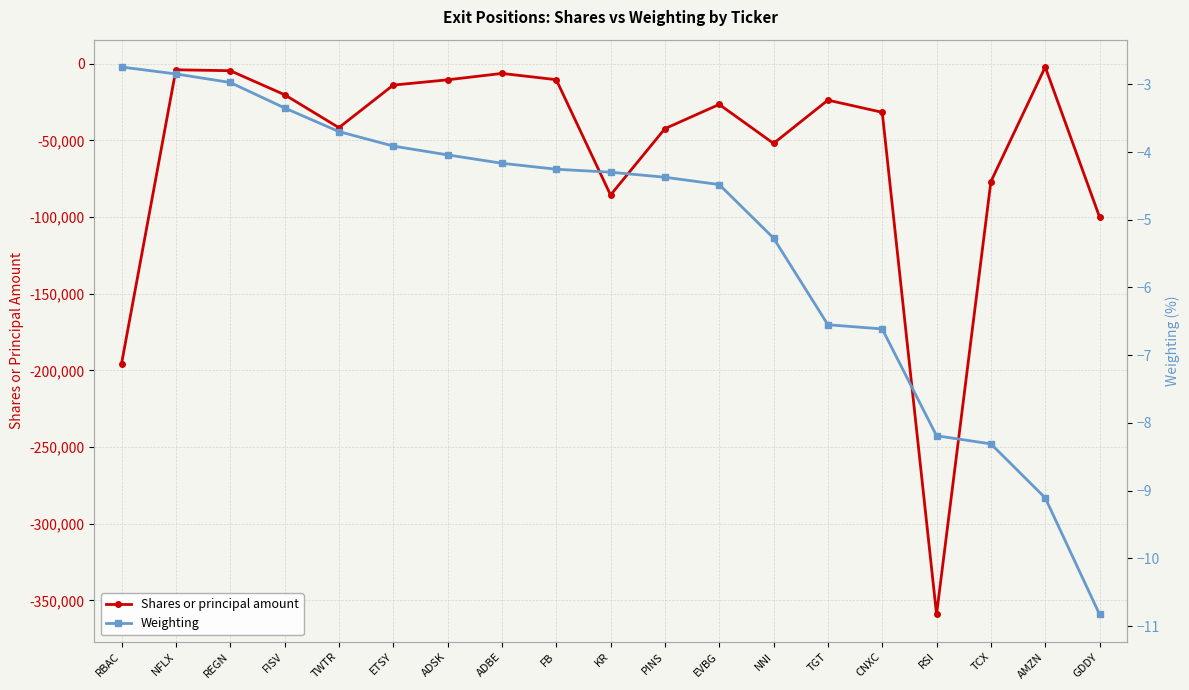

What is the difference between the maximum and second lowest values in the Shares or principal amount series?

193394